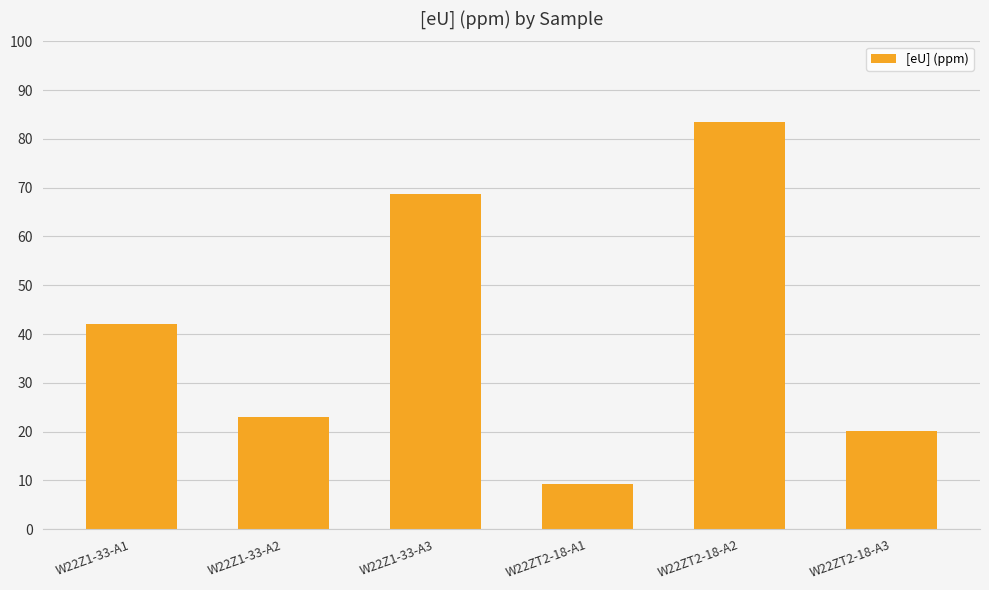

Is it true that the value at W22ZT2-18-A1 is 12.8?

False